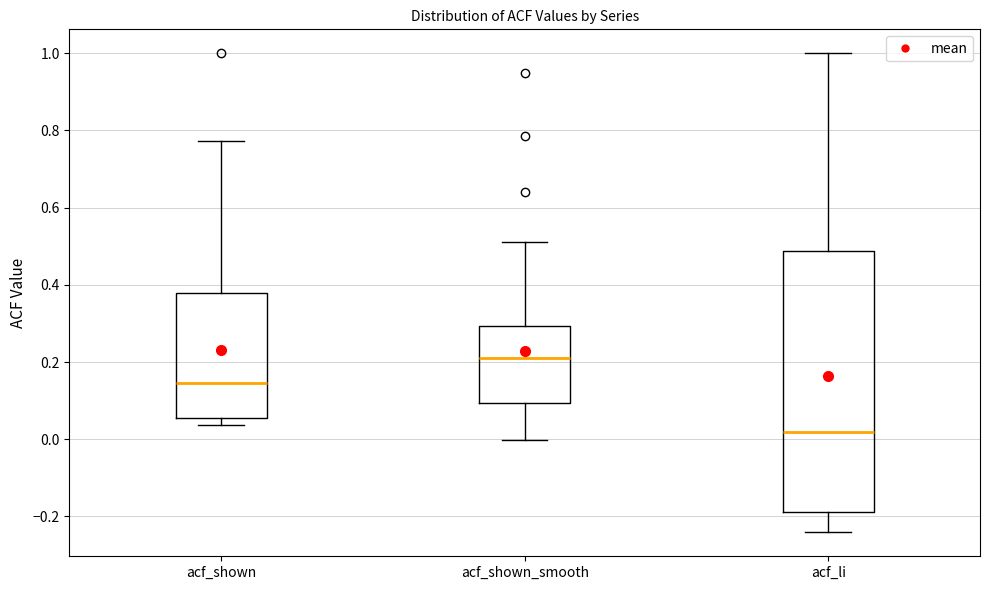

Reading left to right, transcribe this box plot: for each box, give where its median line is, the range the box spans, and where its two whiskers end, as read against the y-axis. The values are not printed on the chart, so give them approximately, as read against the axis.

acf_shown: median 0.14, box 0.06 to 0.38, whiskers 0.04 to 0.78
acf_shown_smooth: median 0.22, box 0.10 to 0.30, whiskers 0.00 to 0.52
acf_li: median 0.02, box -0.18 to 0.48, whiskers -0.24 to 1.00